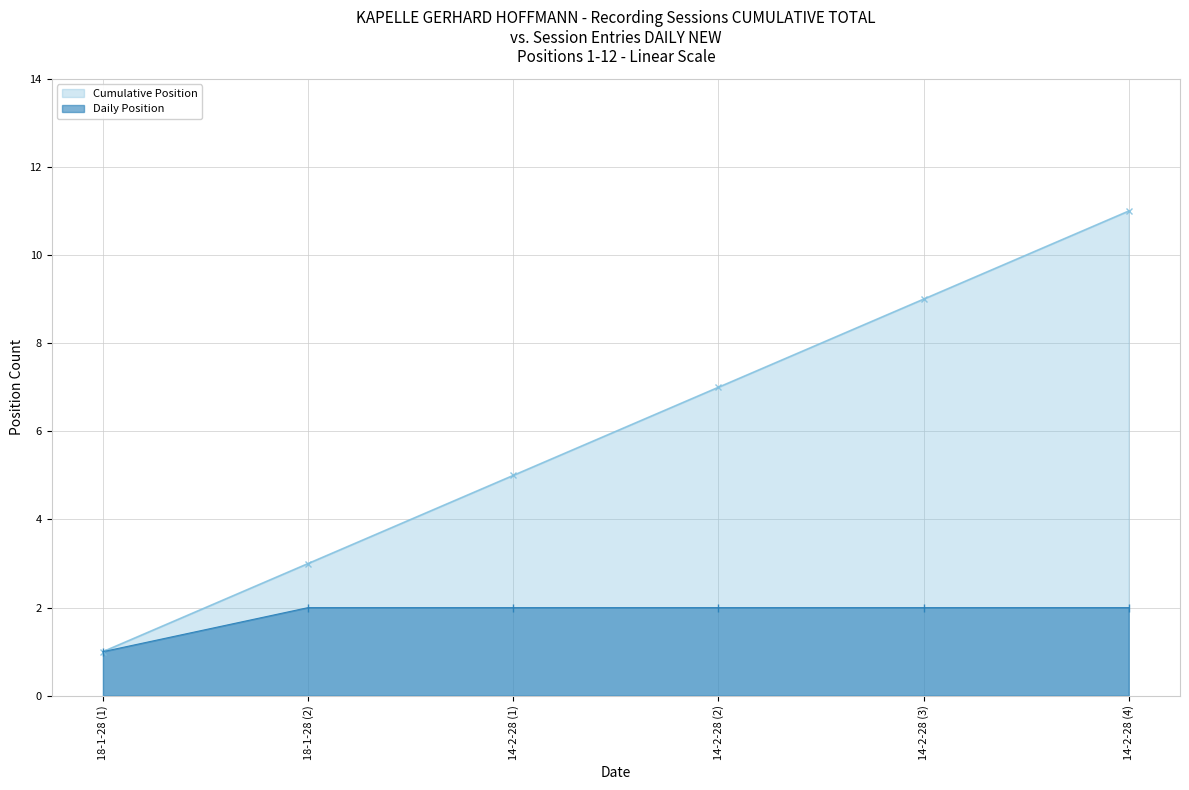

True or false: Cumulative Position and Daily Position cross at least once.

False